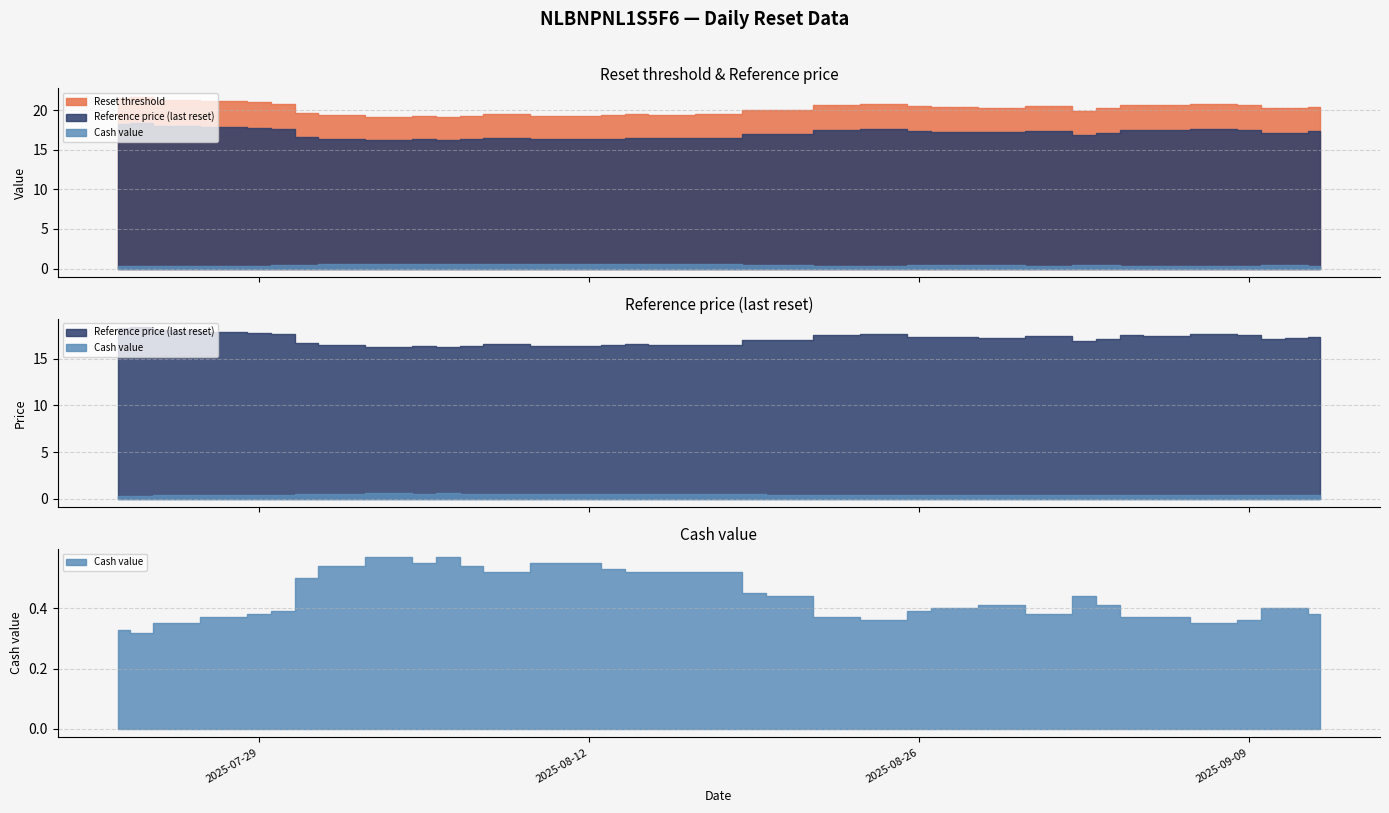

At which category does the chart reach its minimum across all series?

2025-07-24